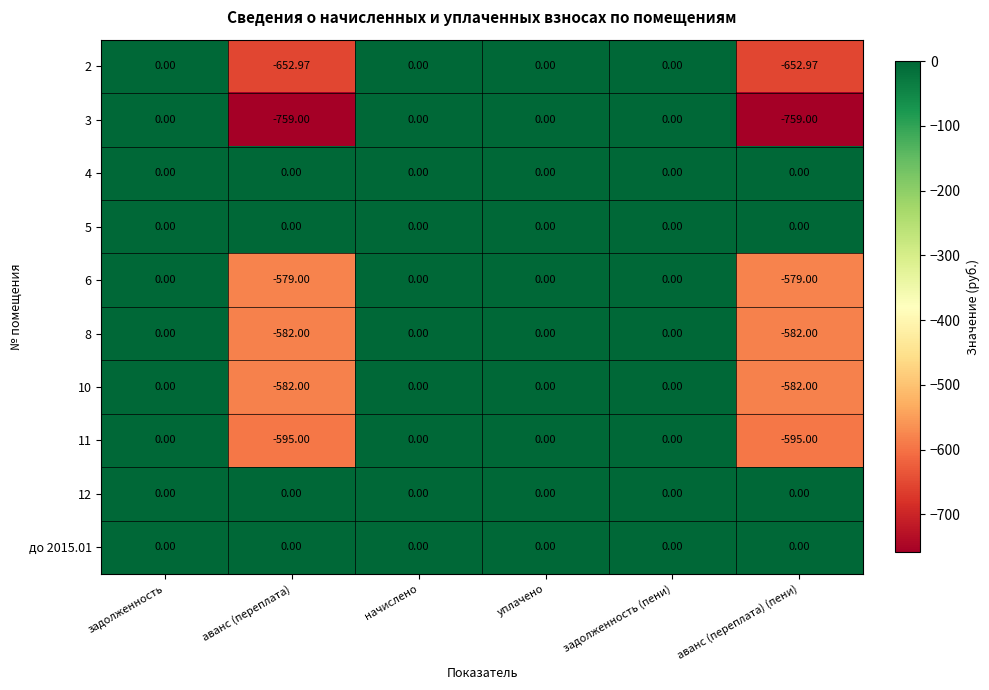

Is the value of до 2015.01 at начислено greater than the value of 3 at аванс (переплата)?

Yes